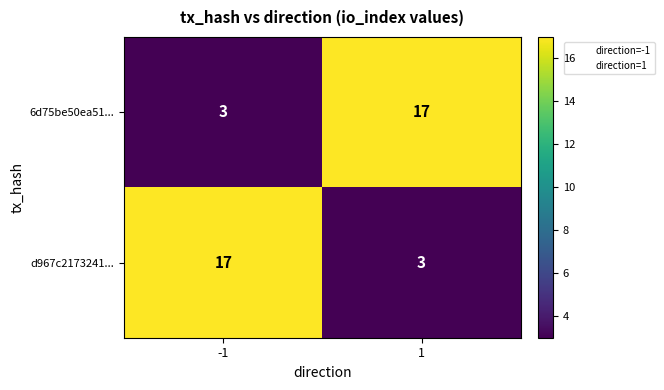

What is the spread (max minus min) of values at 1?

14